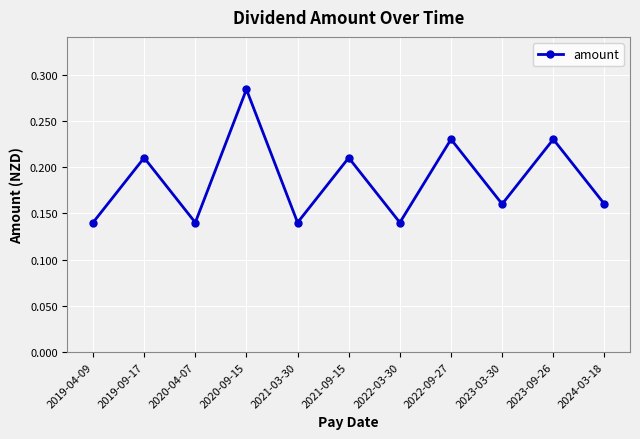

How many lines are shown in the chart?

1